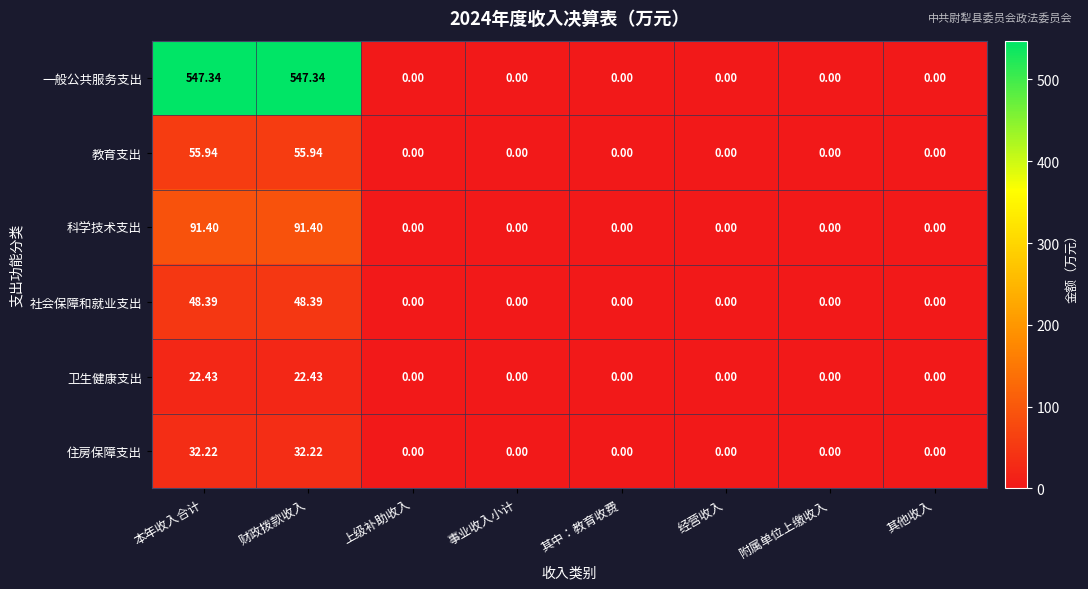

How many categories are shown in the chart?

8